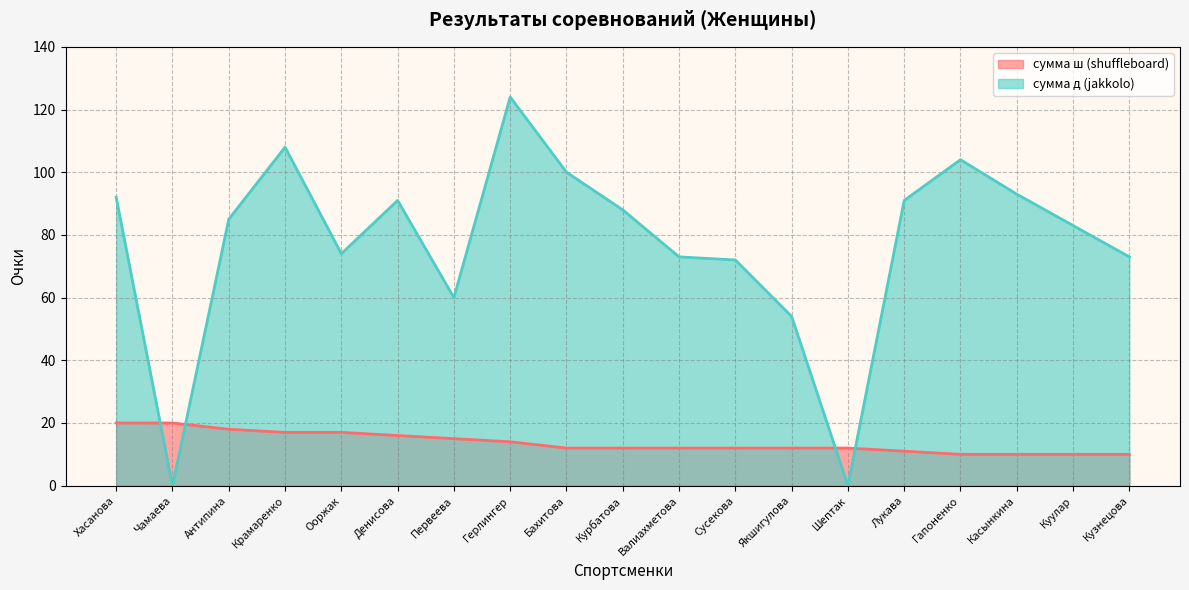

How many data points in сумма д (jakkolo) are less than 85?

9